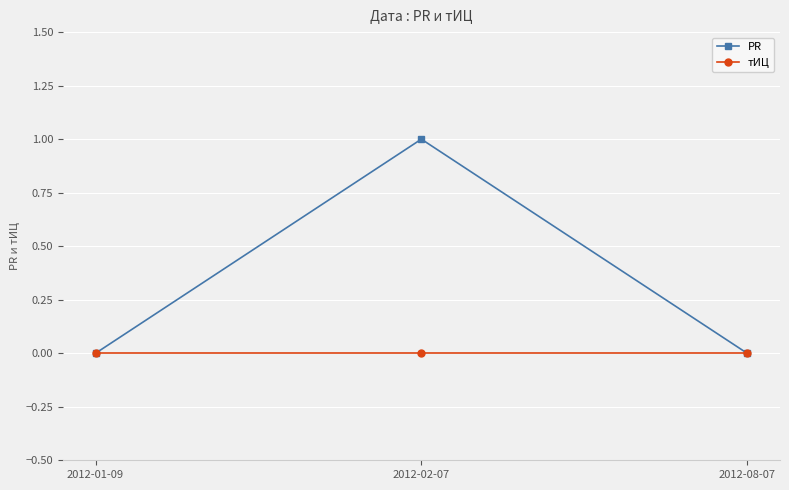

Which series has the widest spread of values?

PR